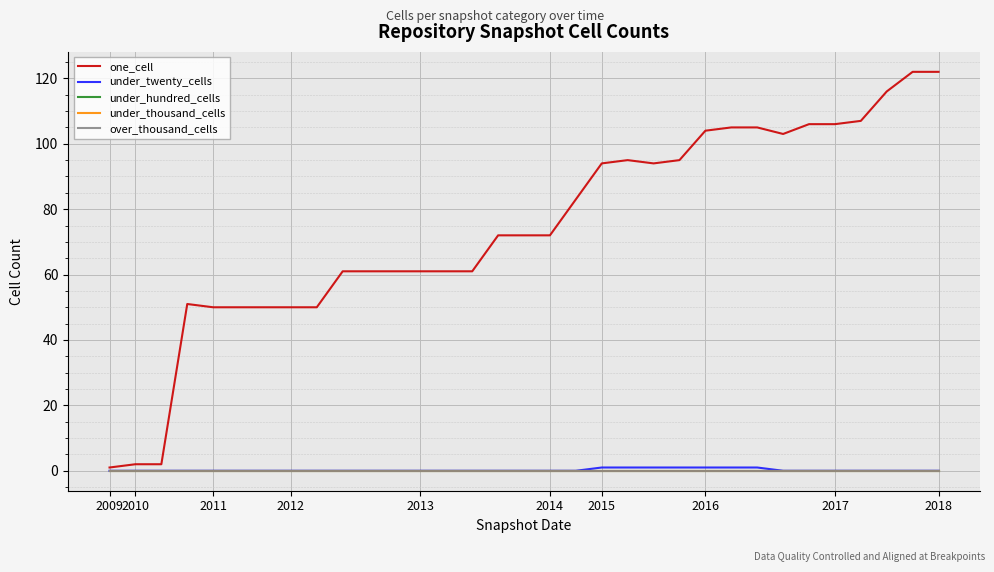

True or false: one_cell and under_thousand_cells cross at least once.

False